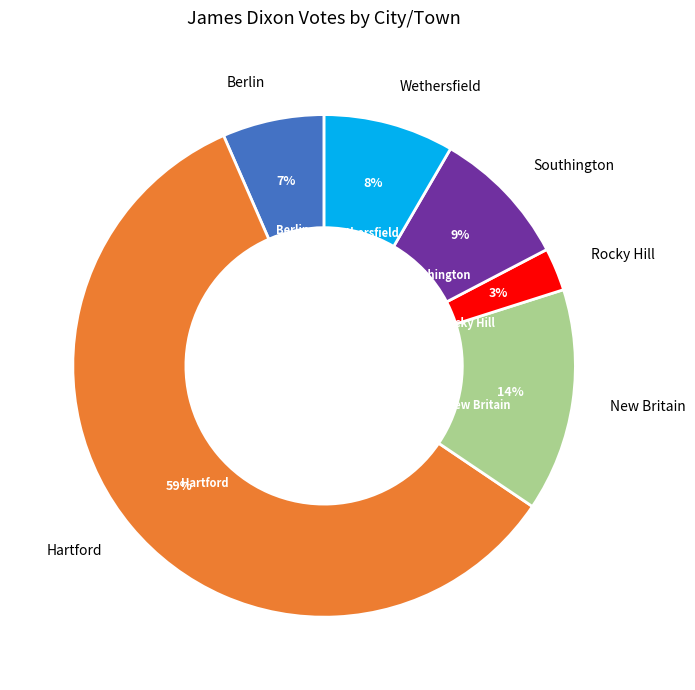

Between Southington and Hartford, which is larger?

Hartford